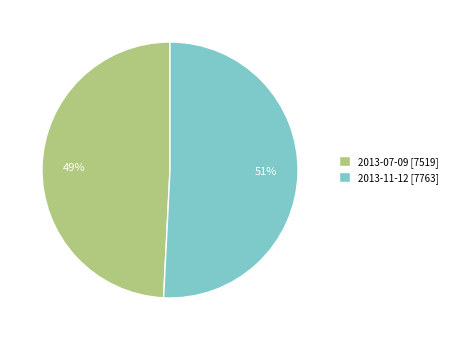

Does 2013-07-09 account for over 50% of the chart?

No